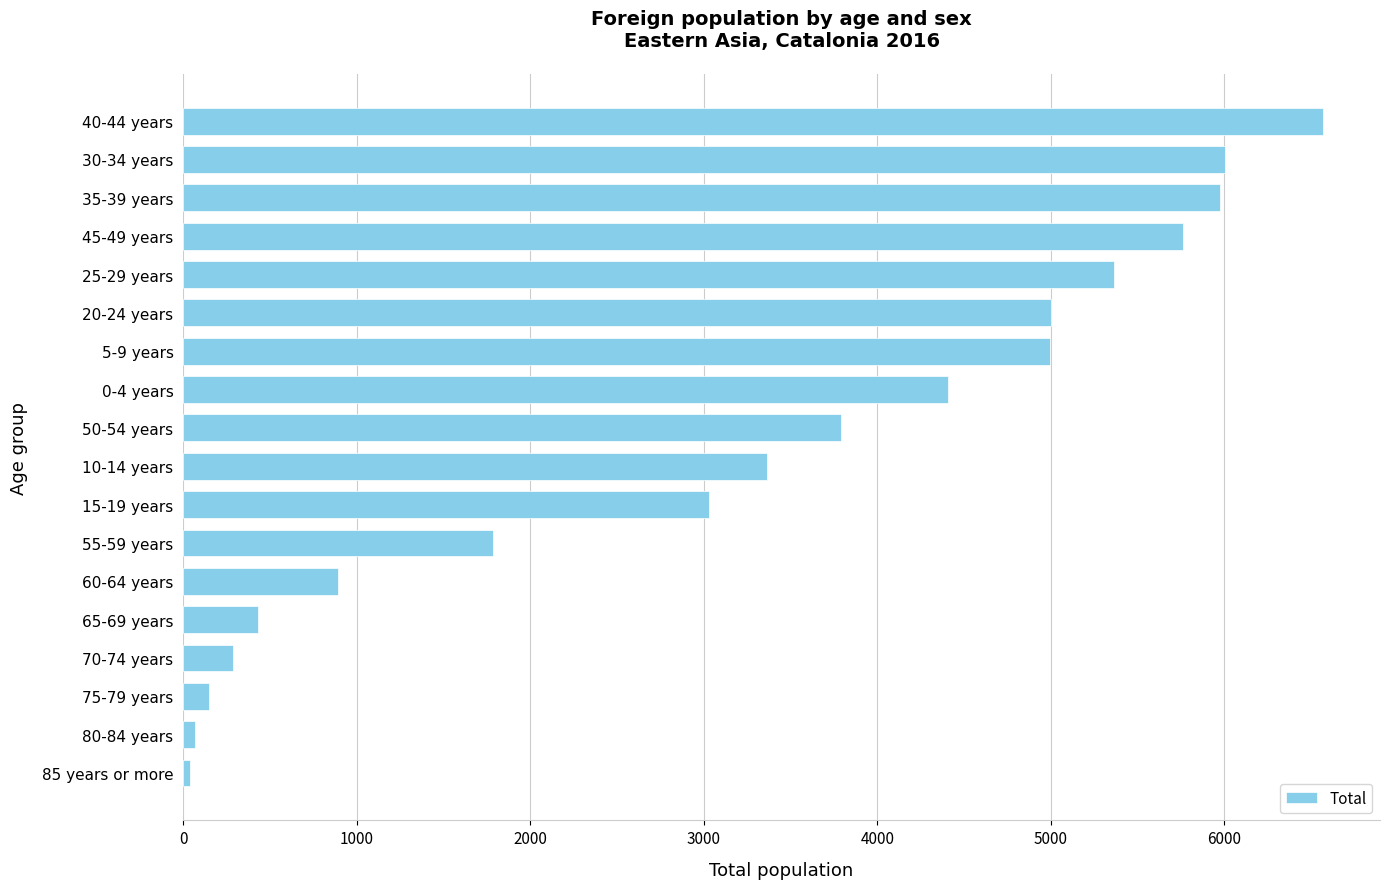

How many bars are there in total?

18